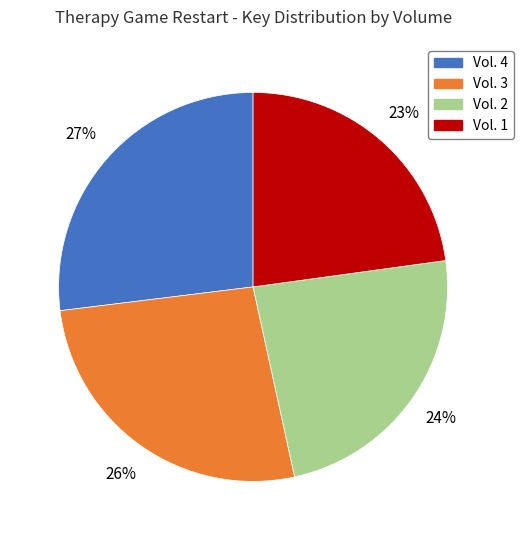

Which slice is the smallest?

Vol. 1